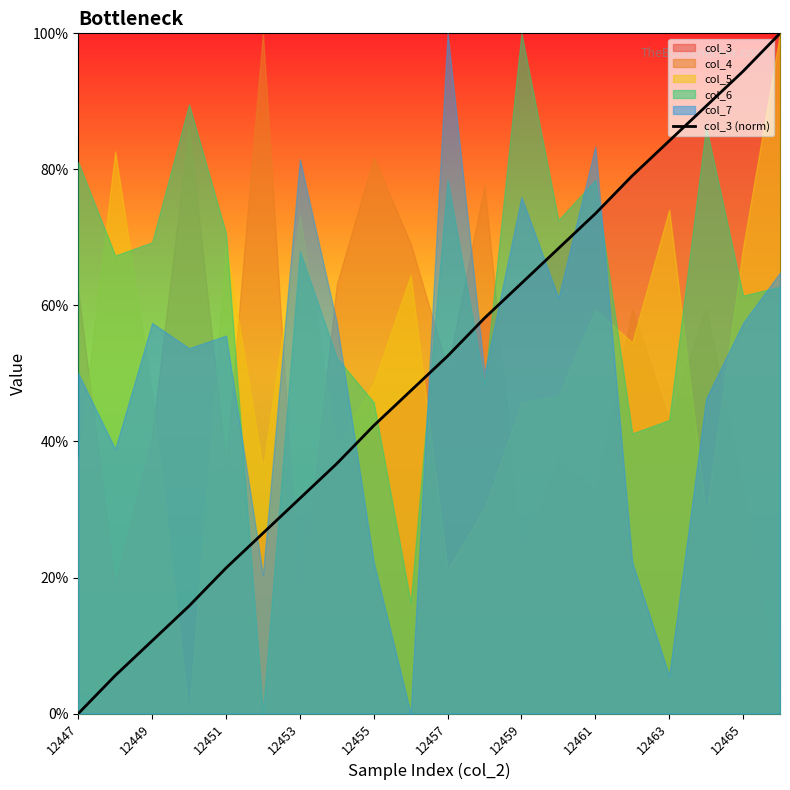

True or false: col_3 (norm) has a value of 10.2 at 12451.

False